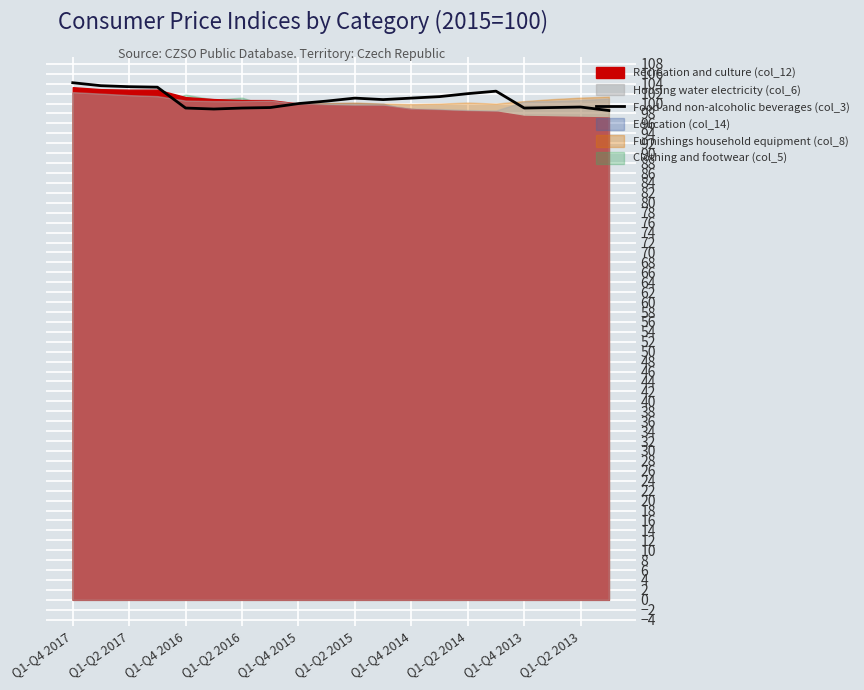

The Food and non-alcoholic beverages (col_3) series shows 166.8 at Q1-Q2 2017. True or false?

False